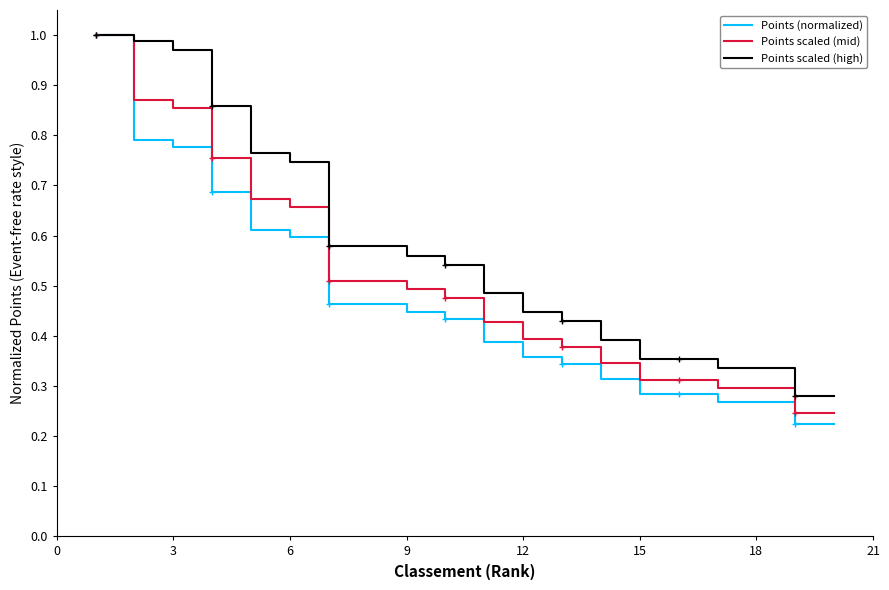

Rank the series by their average value, from lowest to highest.

Points (normalized), Points scaled (mid), Points scaled (high)